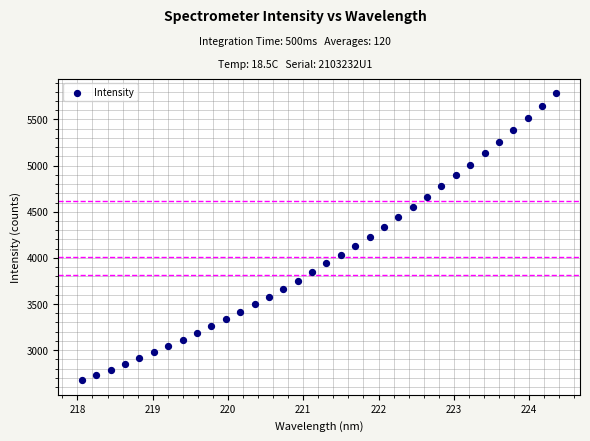

What is the range of X values (max minus min)?

6.3